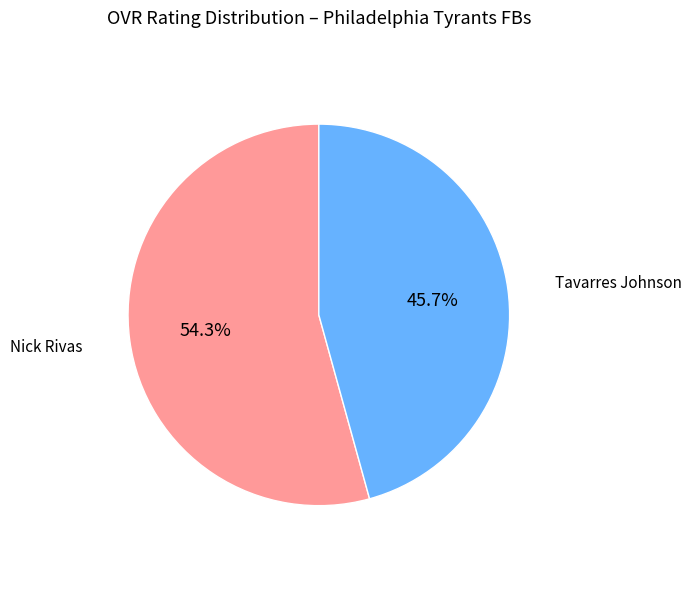

What is the ratio of the value at Nick Rivas to the value at Tavarres Johnson?

1.2